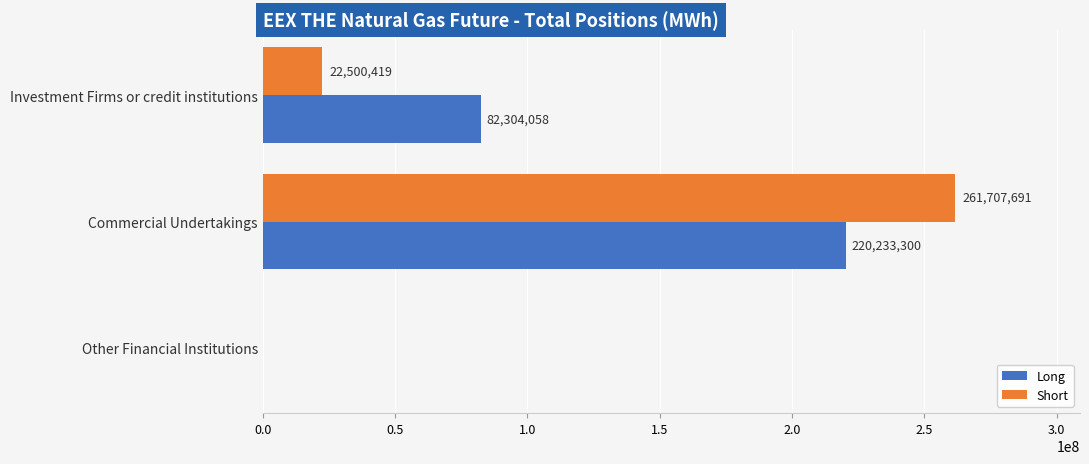

At which label is Short closest to 130853845?

Investment Firms or credit institutions